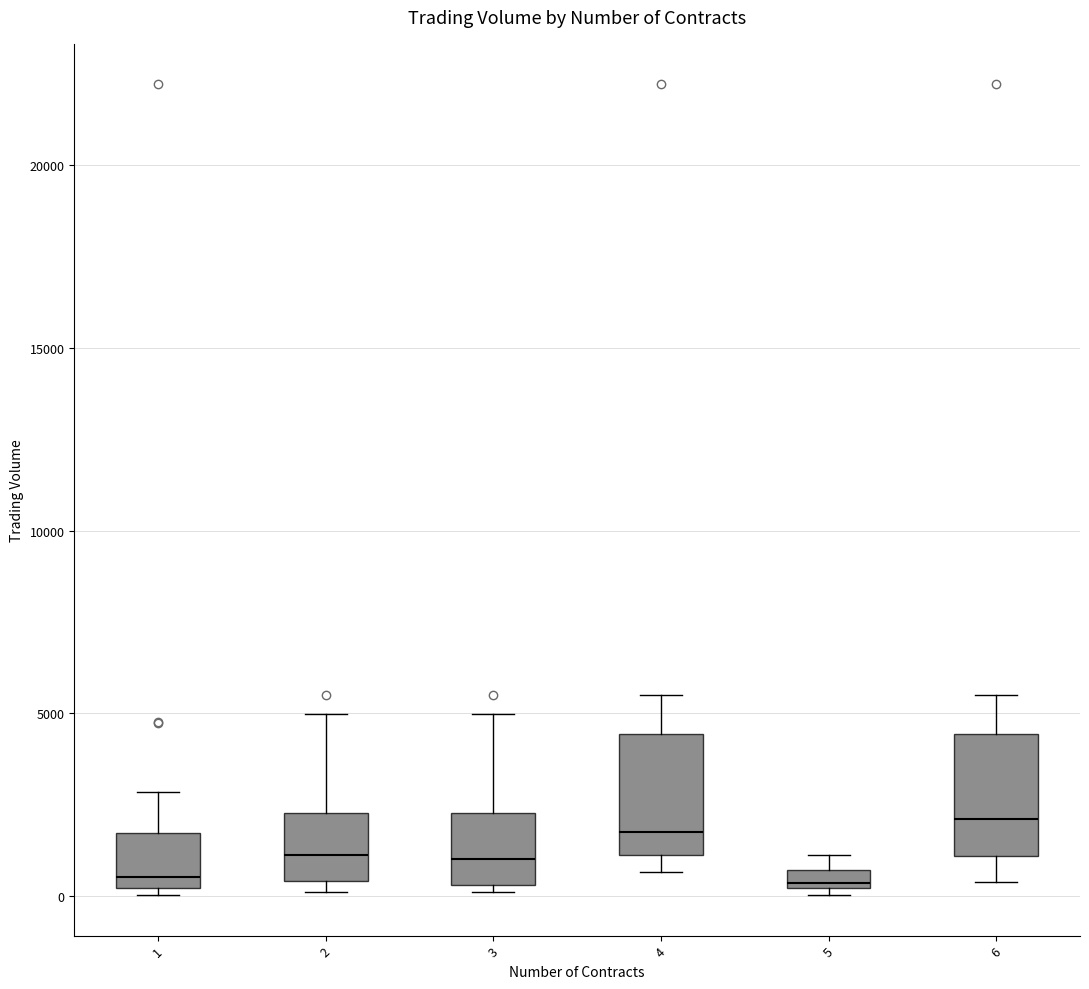

Where does the median line of the box at x = 3 sit on the y-axis? The values are not printed on the chart, so give them approximately, as read against the axis.

1000